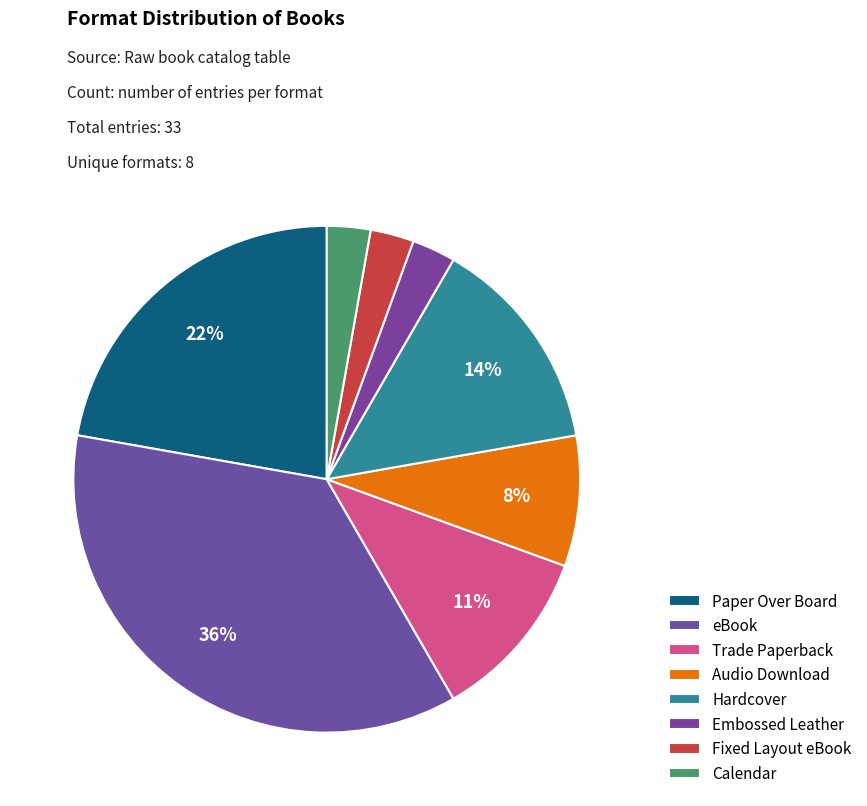

What is the ratio of the value at Calendar to the value at Trade Paperback?

0.2